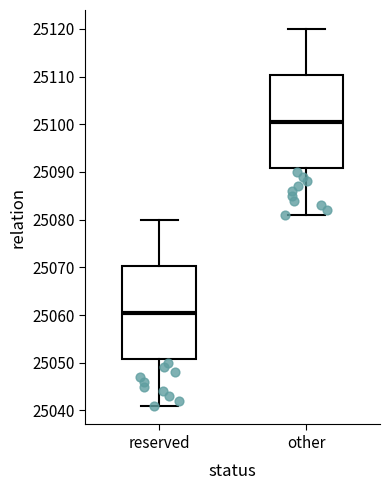

Which box's median line is the lowest?

reserved